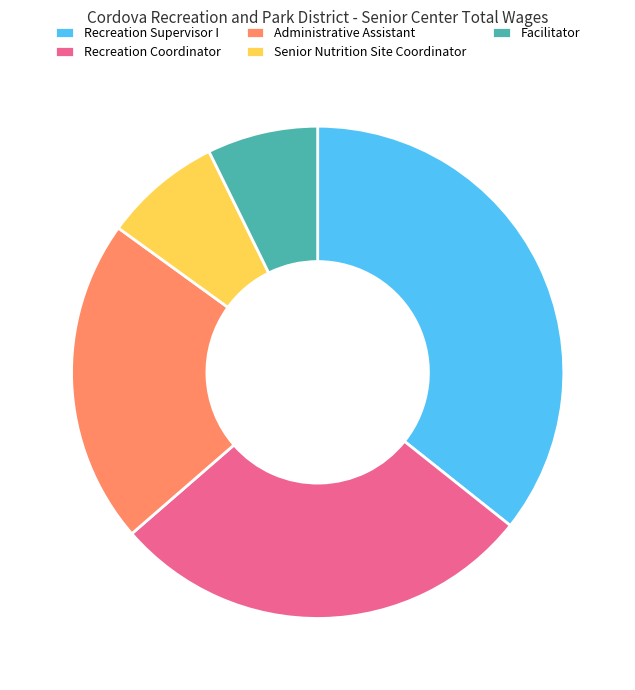

Does Facilitator represent more than half of the total?

No